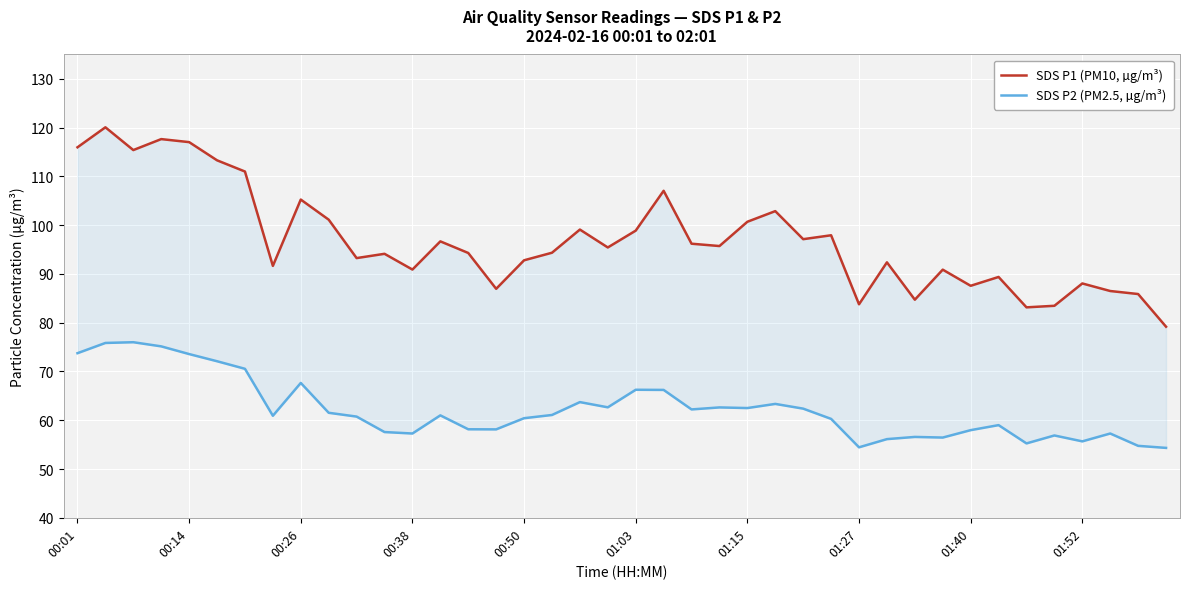

Which series changed the most between 00:38 and 28?

SDS P1 (PM10, µg/m³)